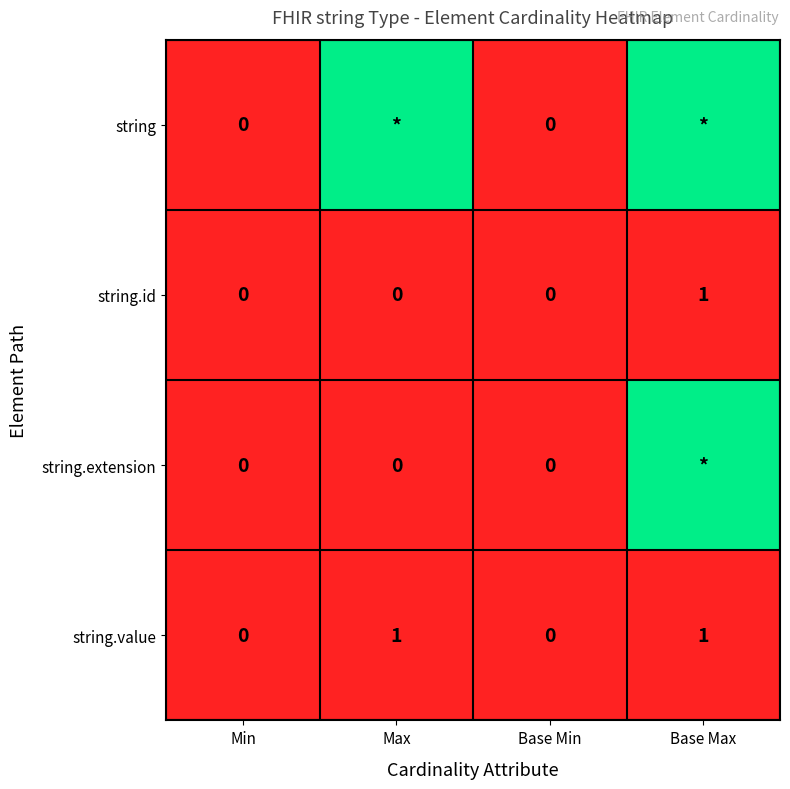

Between Base Max and Min, which is larger?

Base Max